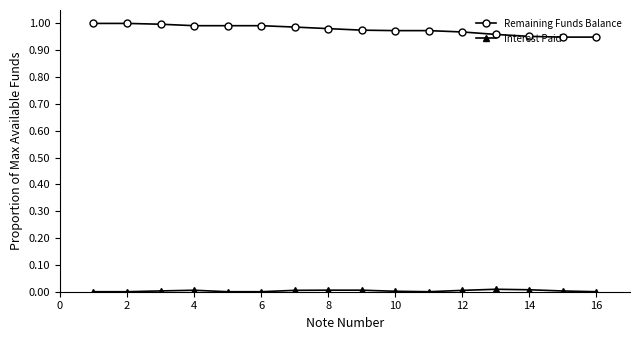

How many distinct data groups are displayed?

2